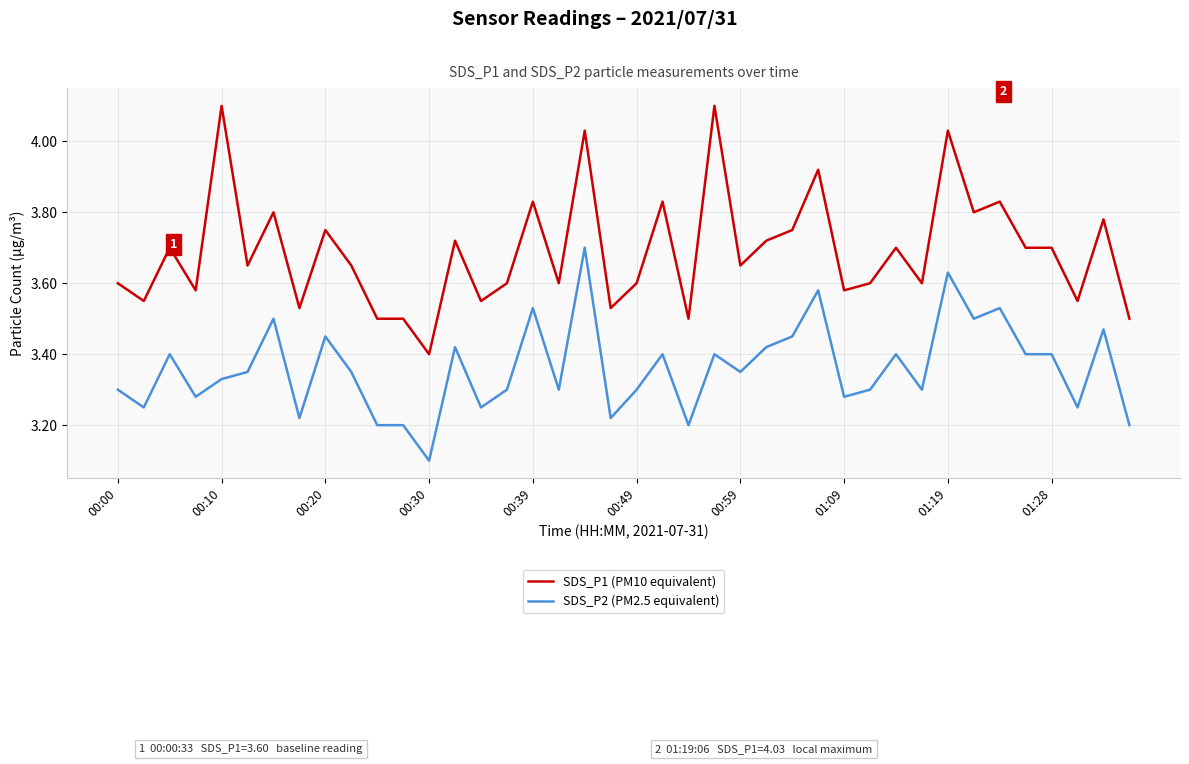

Which series has the largest total across all categories?

SDS_P1 (PM10 equivalent)